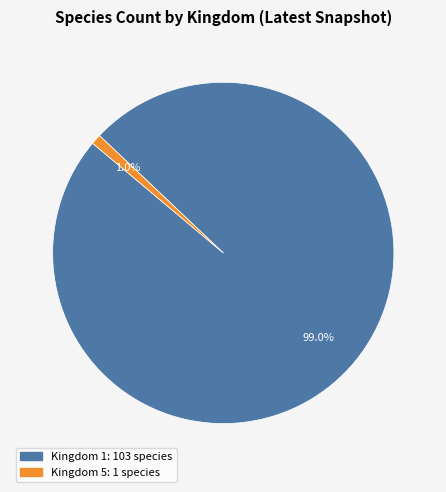

Does any single category account for the majority?

Yes